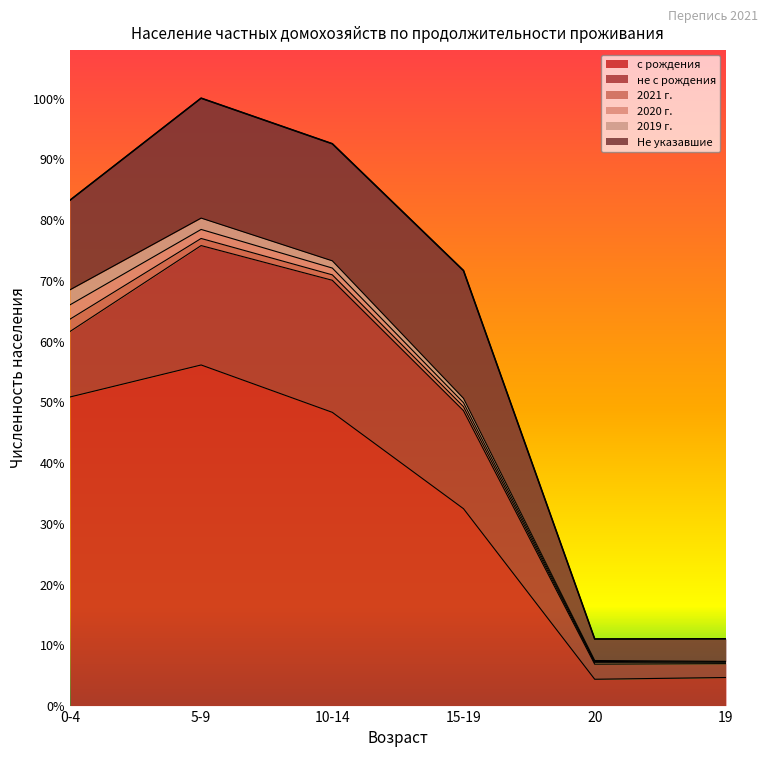

True or false: 2021 г. and не с рождения intersect in this chart.

False